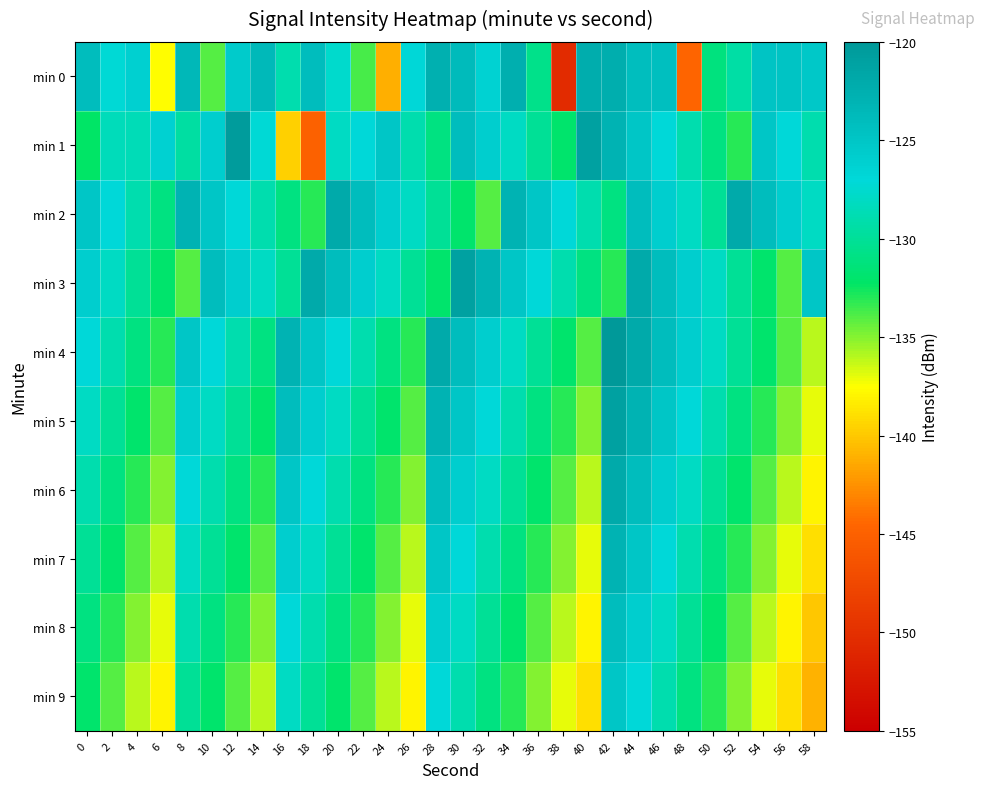

Which category has the lowest value across all series?

38